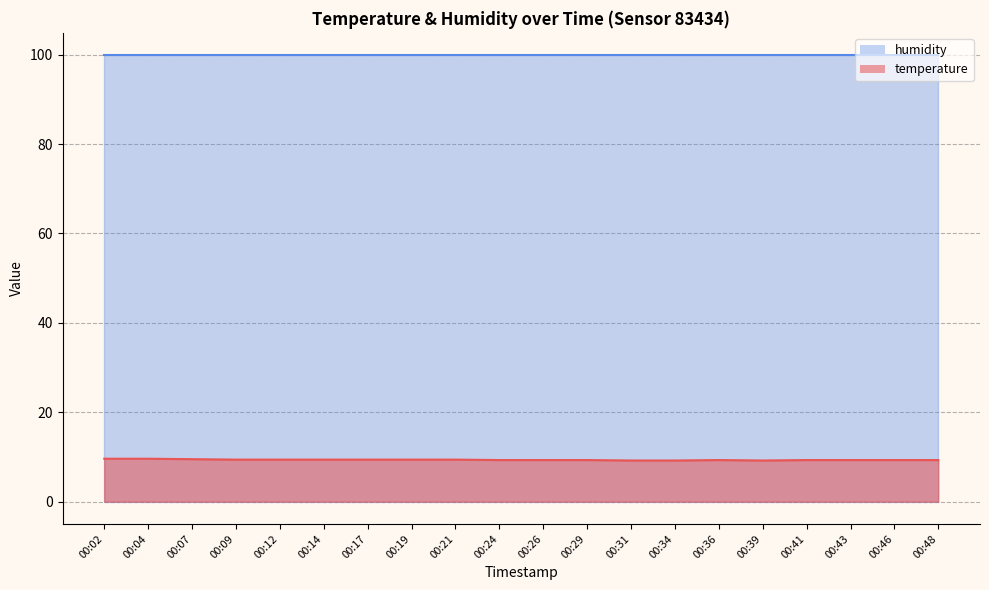

How many values are between 9 and 10?

20